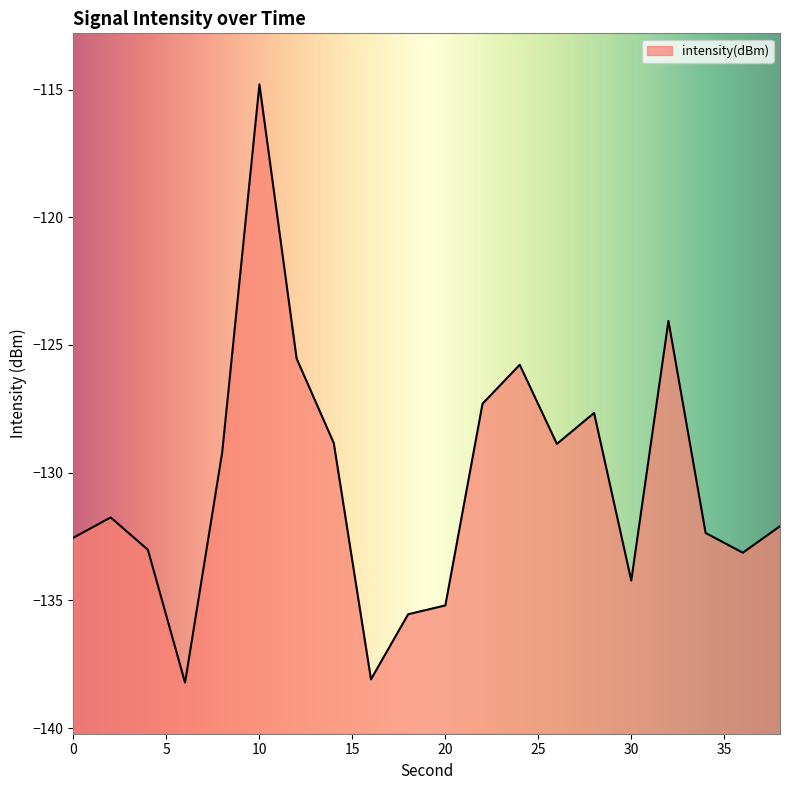

What is the minimum value shown in the chart?

-138.2